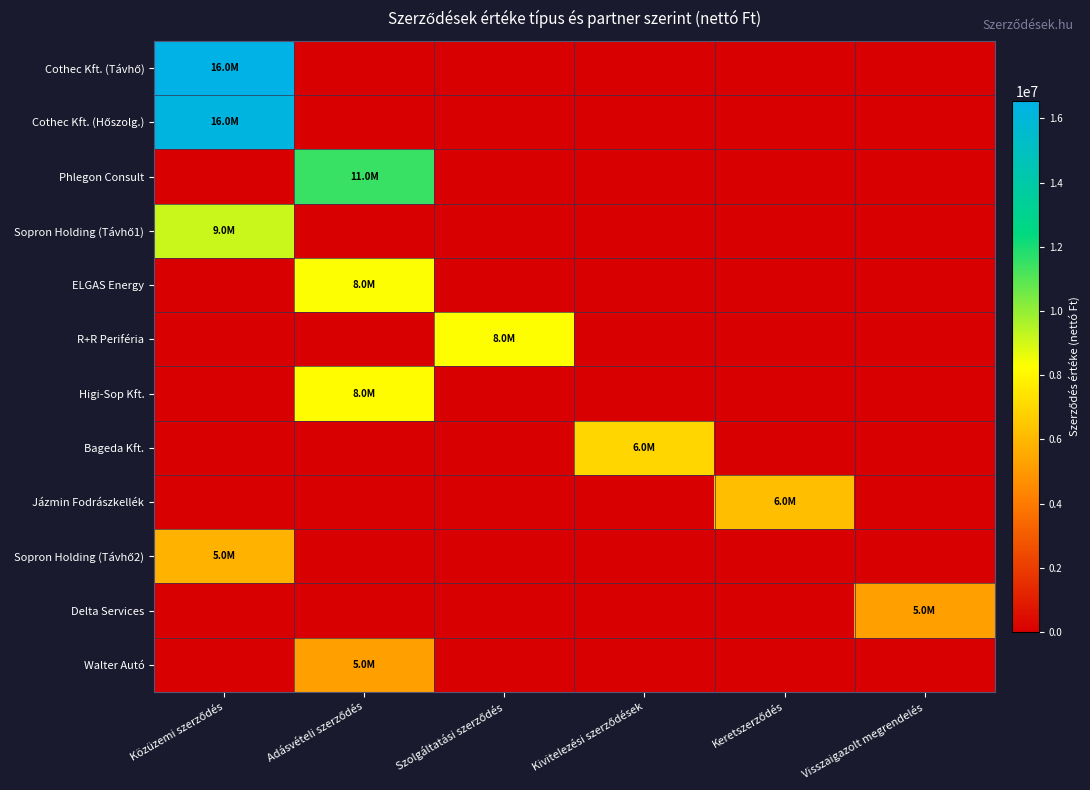

Rank the series by their maximum value, from lowest to highest.

Walter Autó, Delta Services, Sopron Holding (Távhő2), Jázmin Fodrászkellék, Bageda Kft., Higi-Sop Kft., R+R Periféria, ELGAS Energy, Sopron Holding (Távhő1), Phlegon Consult, Cothec Kft. (Hőszolg.), Cothec Kft. (Távhő)